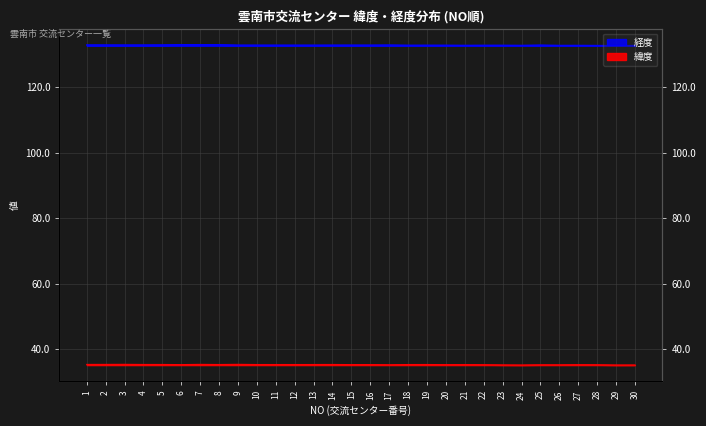

What is the value of the 経度 point at the 20th from the left?

132.9